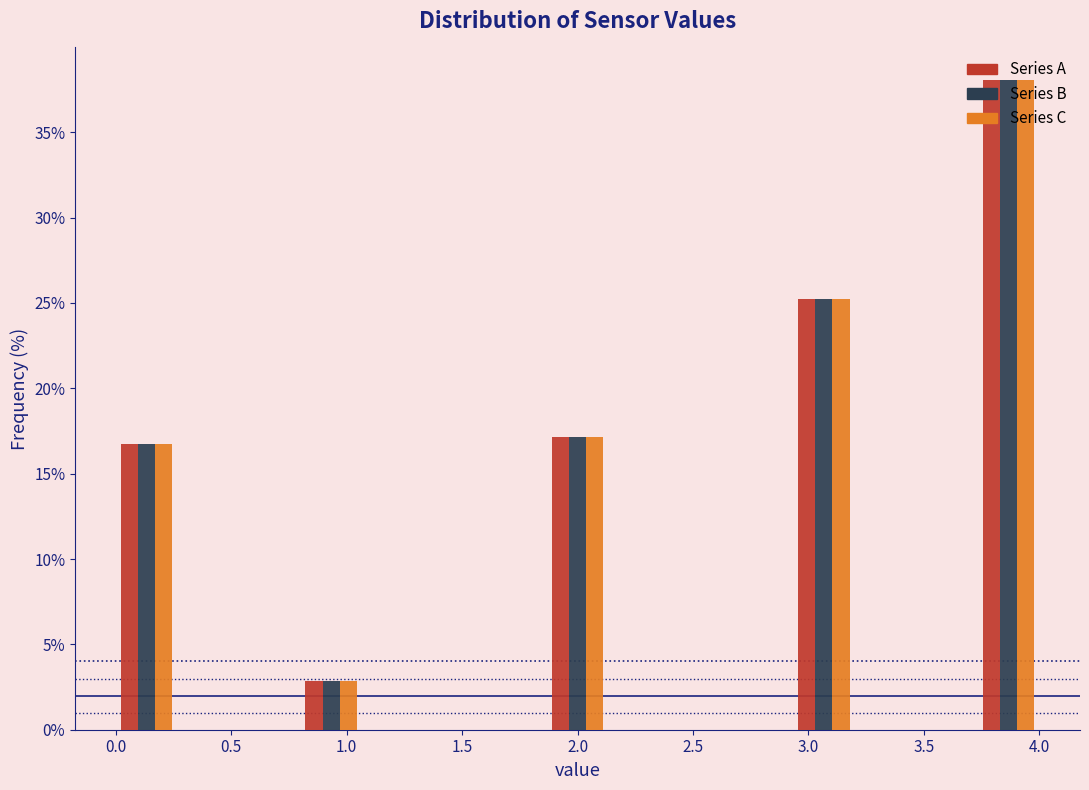

Reading left to right, transcribe this chart: for each range on the x-axis, give the height of each series' bar. Neither the bar edges nor the heights are printed on the chart, so give them approximately, as read against the axes.

0.00 to 0.25: Series A=16.5	Series B=16.5	Series C=16.5
0.25 to 0.55: Series A=0	Series B=0	Series C=0
0.55 to 0.80: Series A=0	Series B=0	Series C=0
0.80 to 1.05: Series A=3.0	Series B=3.0	Series C=3.0
1.05 to 1.35: Series A=0	Series B=0	Series C=0
1.35 to 1.60: Series A=0	Series B=0	Series C=0
1.60 to 1.85: Series A=0	Series B=0	Series C=0
1.85 to 2.15: Series A=17.0	Series B=17.0	Series C=17.0
2.15 to 2.40: Series A=0	Series B=0	Series C=0
2.40 to 2.65: Series A=0	Series B=0	Series C=0
2.65 to 2.95: Series A=0	Series B=0	Series C=0
2.95 to 3.20: Series A=25.0	Series B=25.0	Series C=25.0
3.20 to 3.45: Series A=0	Series B=0	Series C=0
3.45 to 3.75: Series A=0	Series B=0	Series C=0
3.75 to 4.00: Series A=38.0	Series B=38.0	Series C=38.0